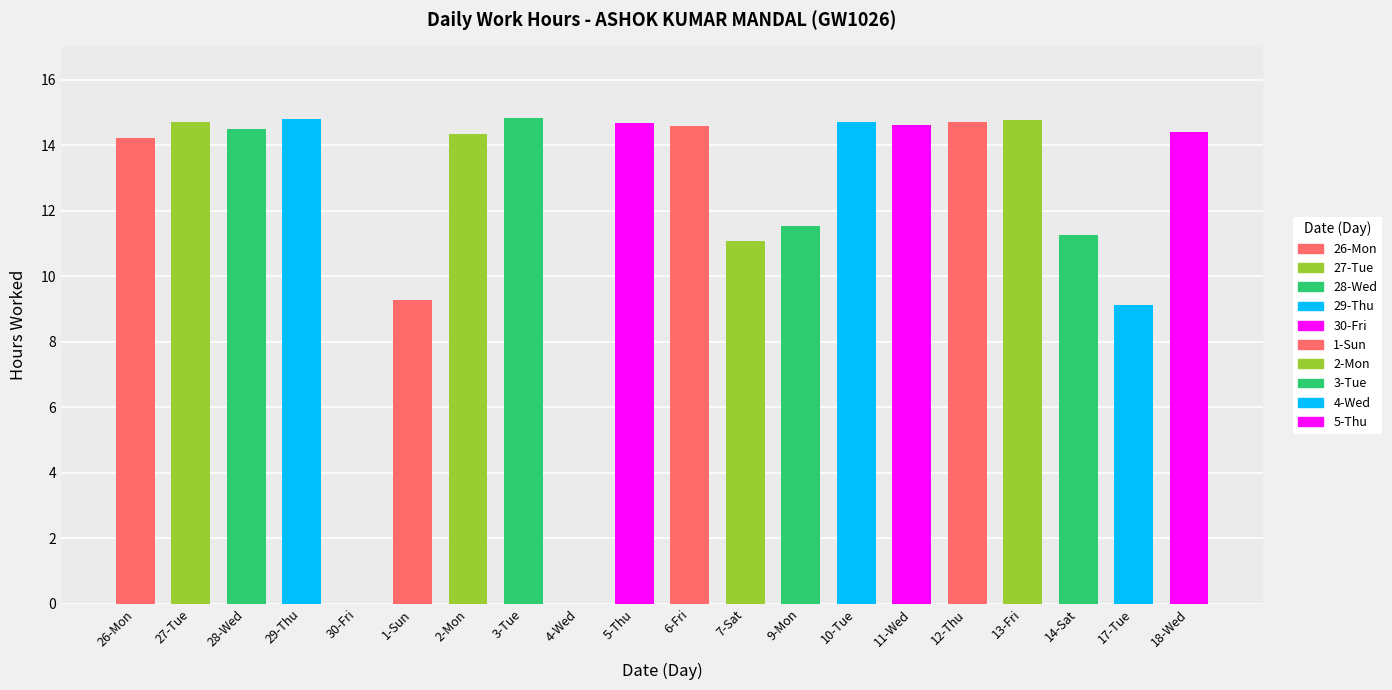

At which label is the value closest to 7?

17-Tue